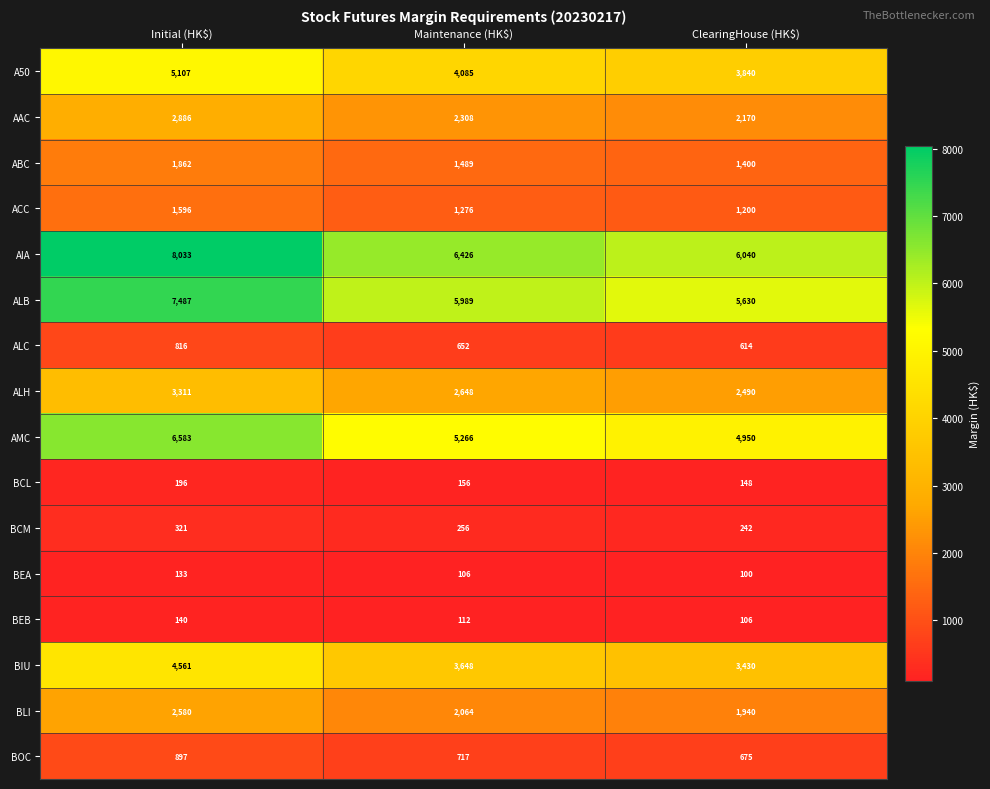

Which series changed the most between Initial (HK$) and ClearingHouse (HK$)?

AIA